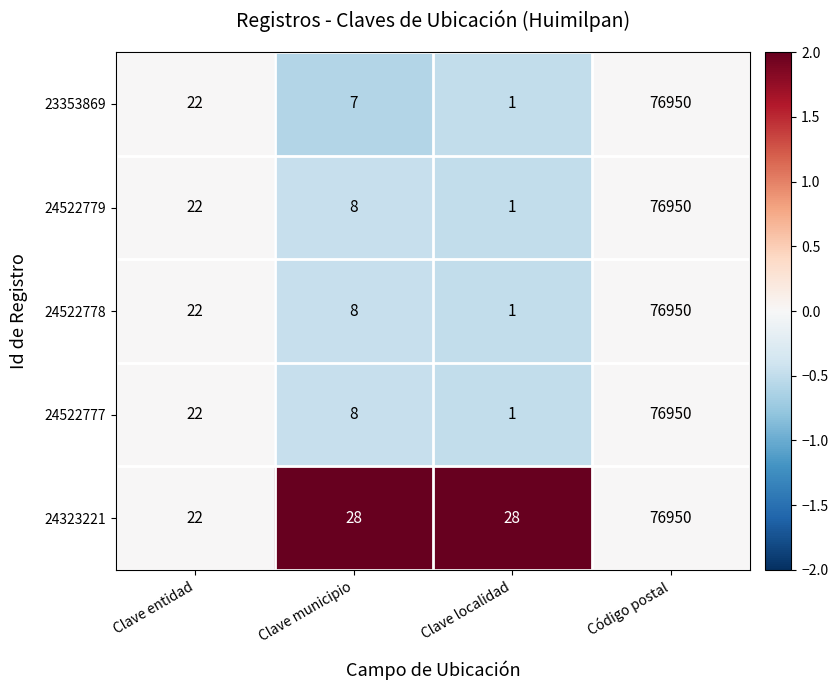

What is the difference between the maximum and minimum values in the 24522779 series?

76949